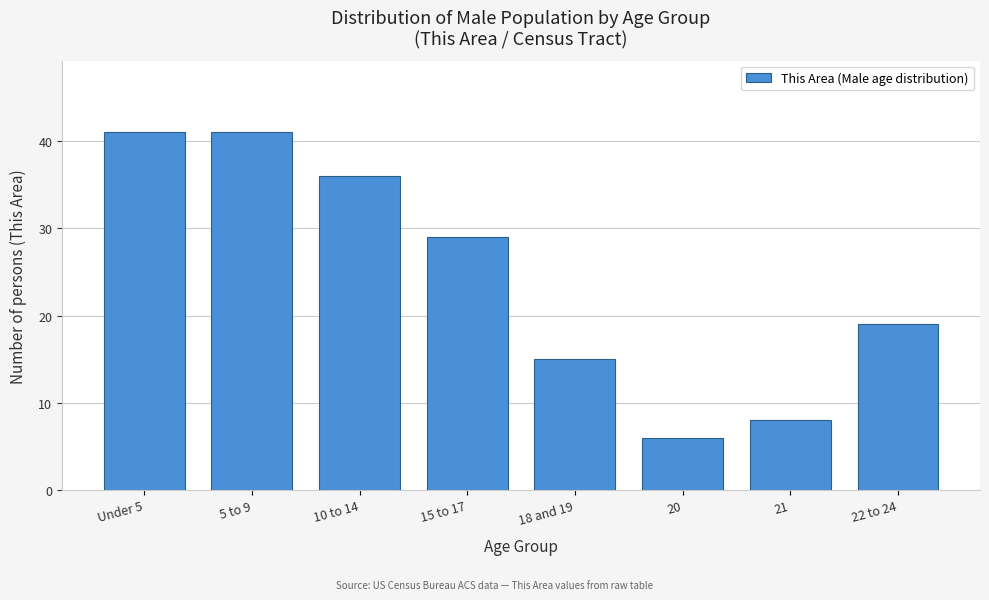

Reading left to right, transcribe all the data shown in this chart.

Under 5=41	5 to 9=41	10 to 14=36	15 to 17=29	18 and 19=15	20=6	21=8	22 to 24=19